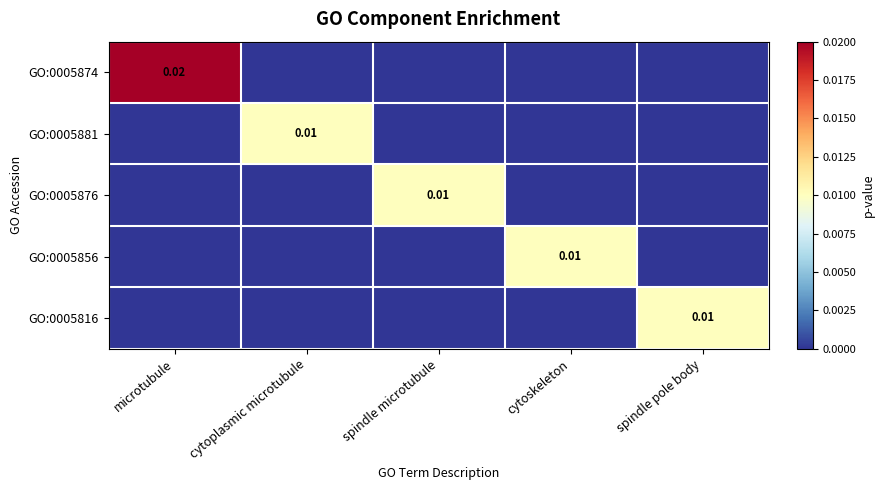

Count the number of categories in the chart.

5